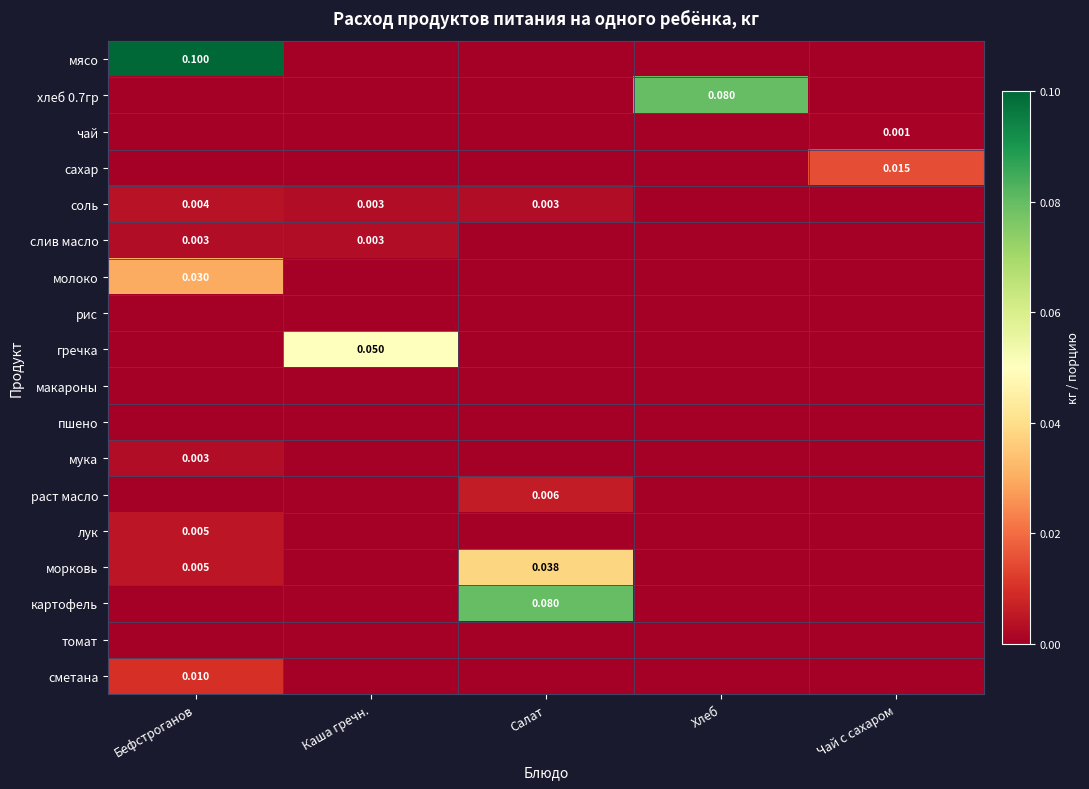

Is the value of сахар at Салат greater than the value of слив масло at Хлеб?

No